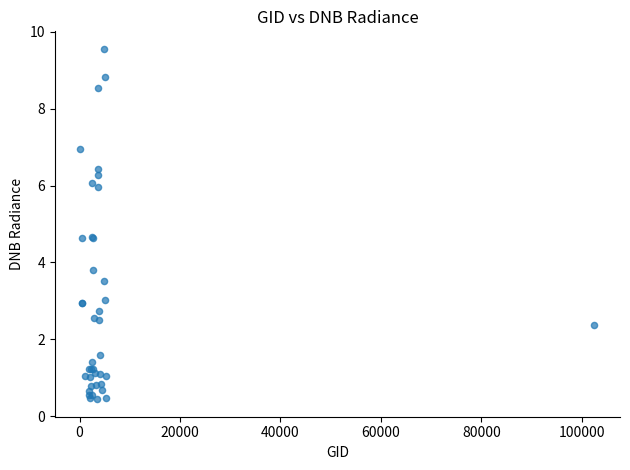

What Y value in the scatter plot is closest to 4?

3.8